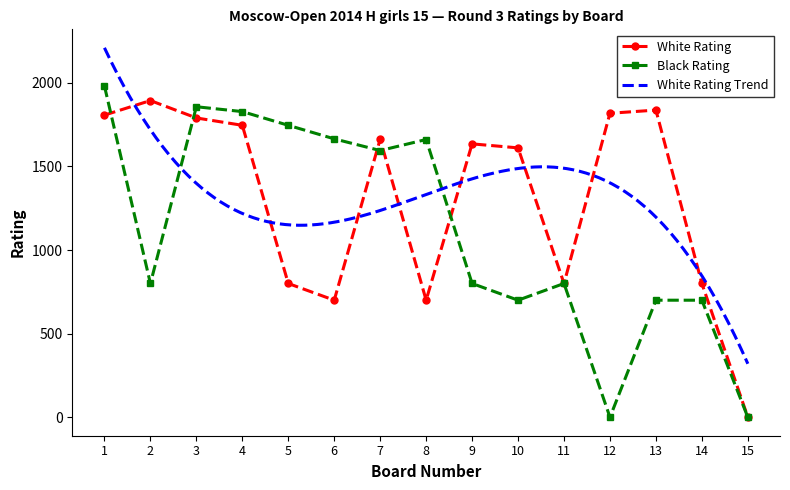

The value of White Rating at 2 is 1181. True or false?

False